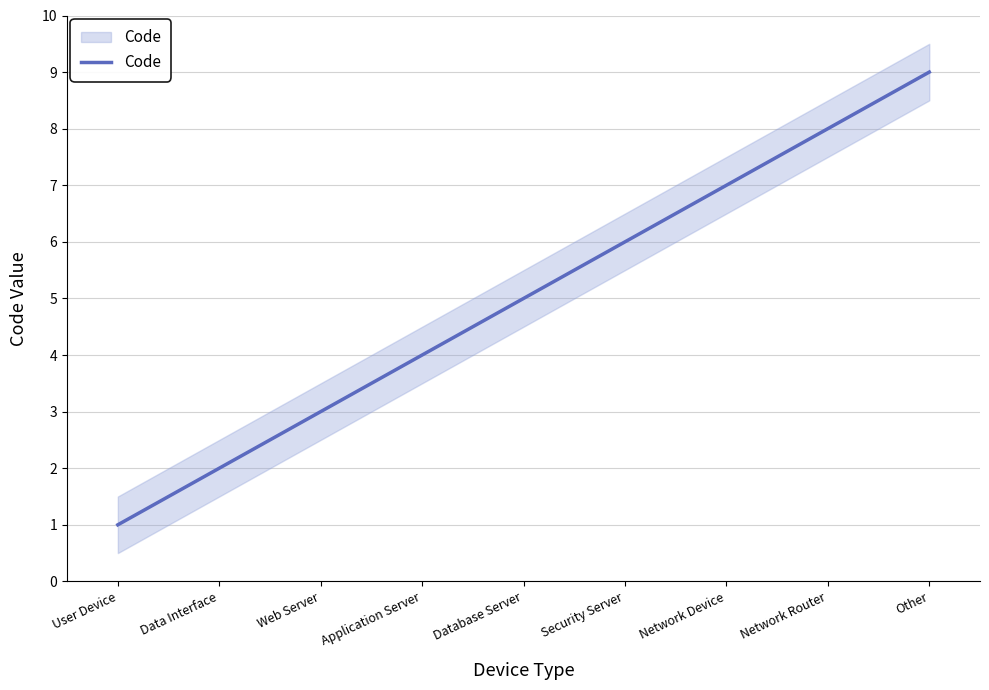

Rank the categories by value from lowest to highest.

User Device, Data Interface, Web Server, Application Server, Database Server, Security Server, Network Device, Network Router, Other